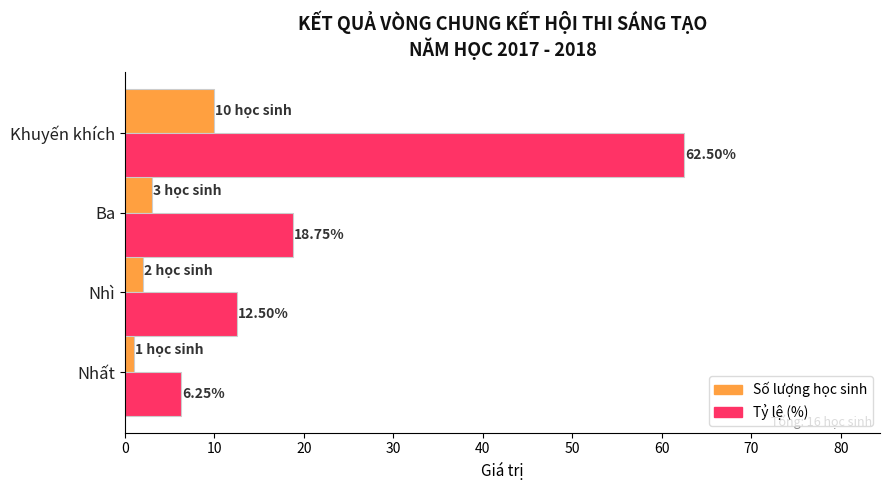

Which label corresponds to the smallest value in the chart?

Nhất